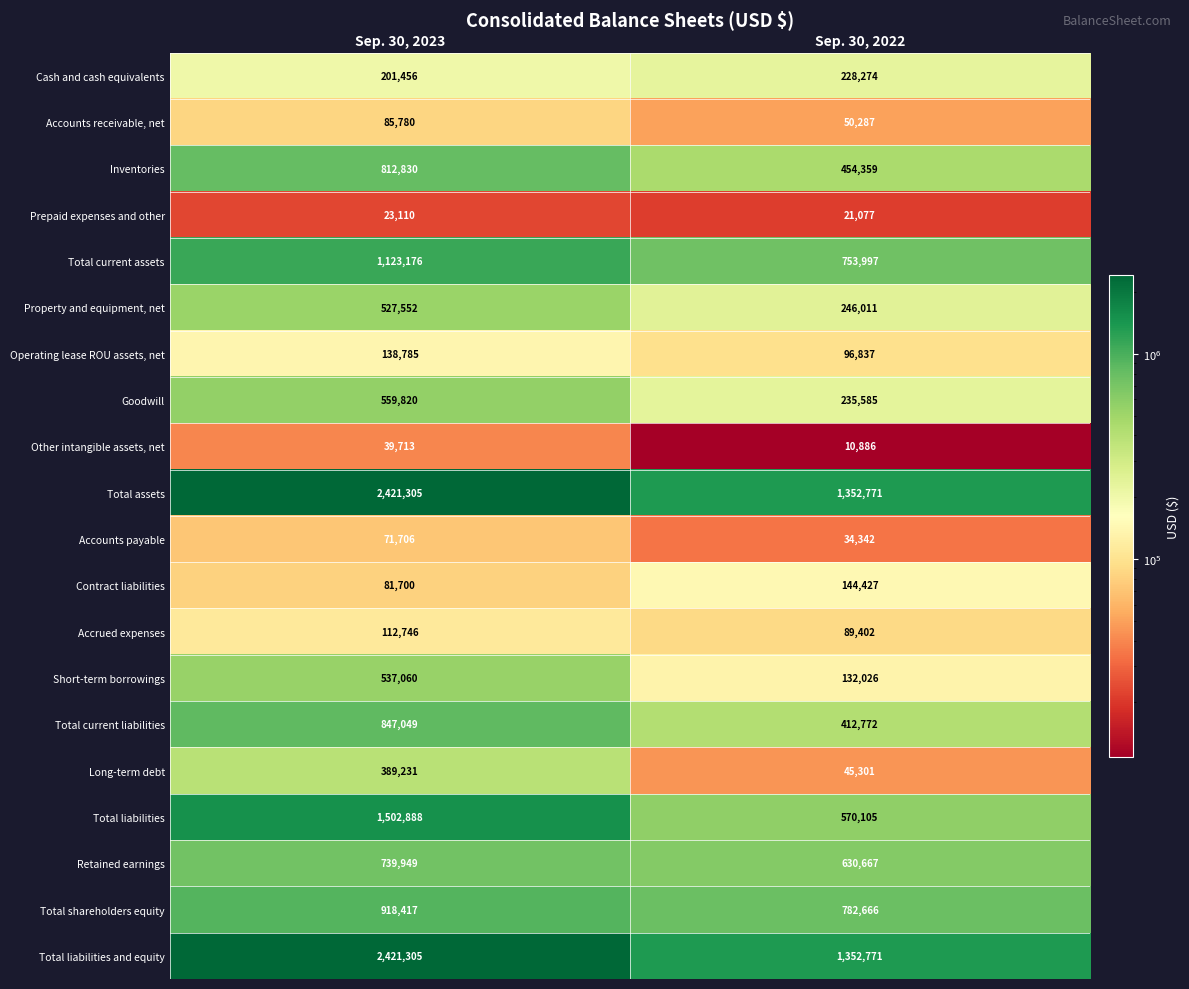

The value of Contract liabilities at Sep. 30, 2023 is 81700. True or false?

True